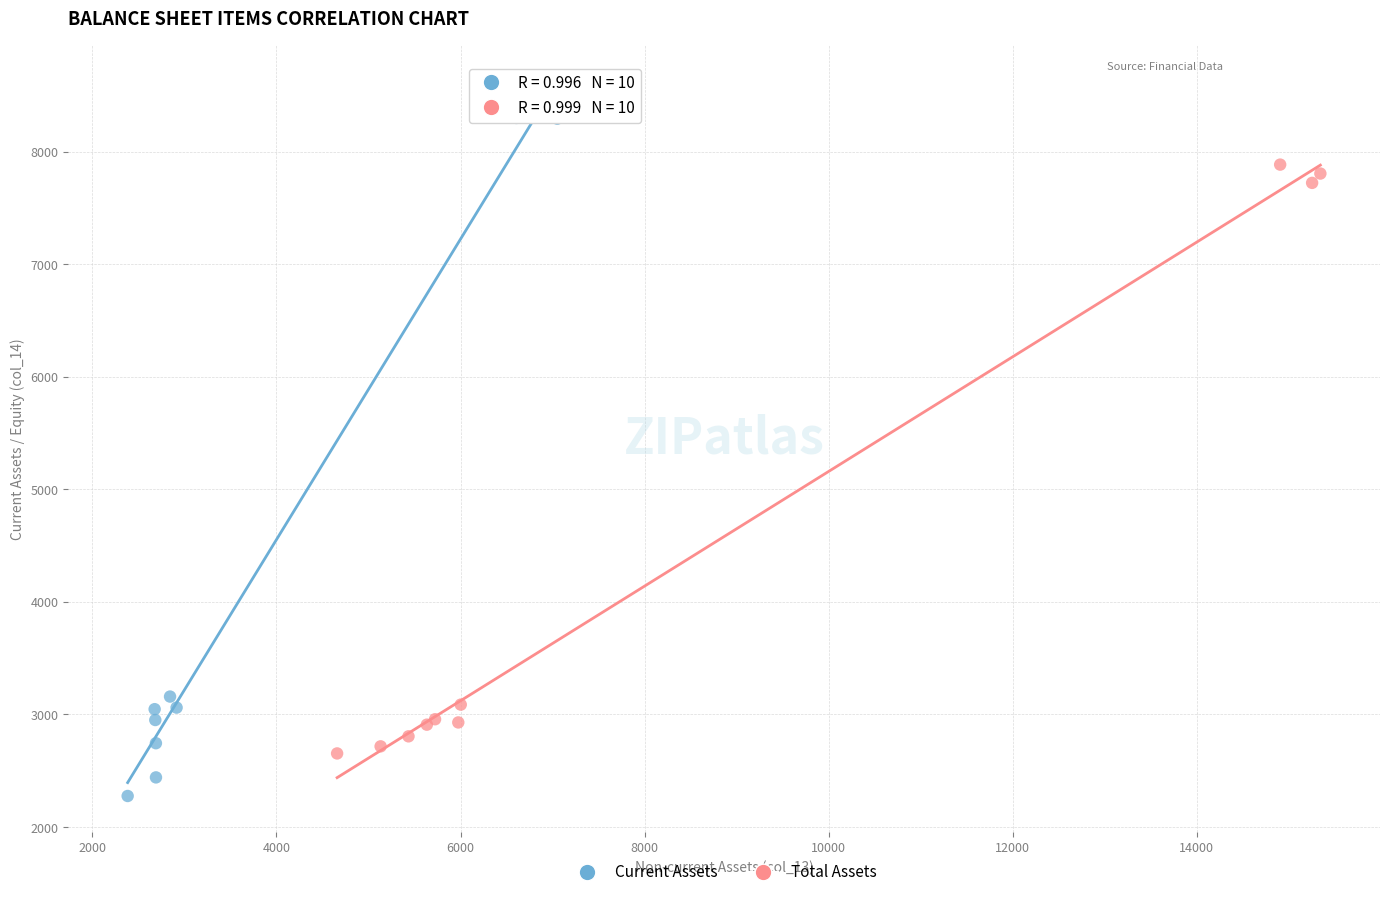

Which series contains the lowest Y value?

Current Assets